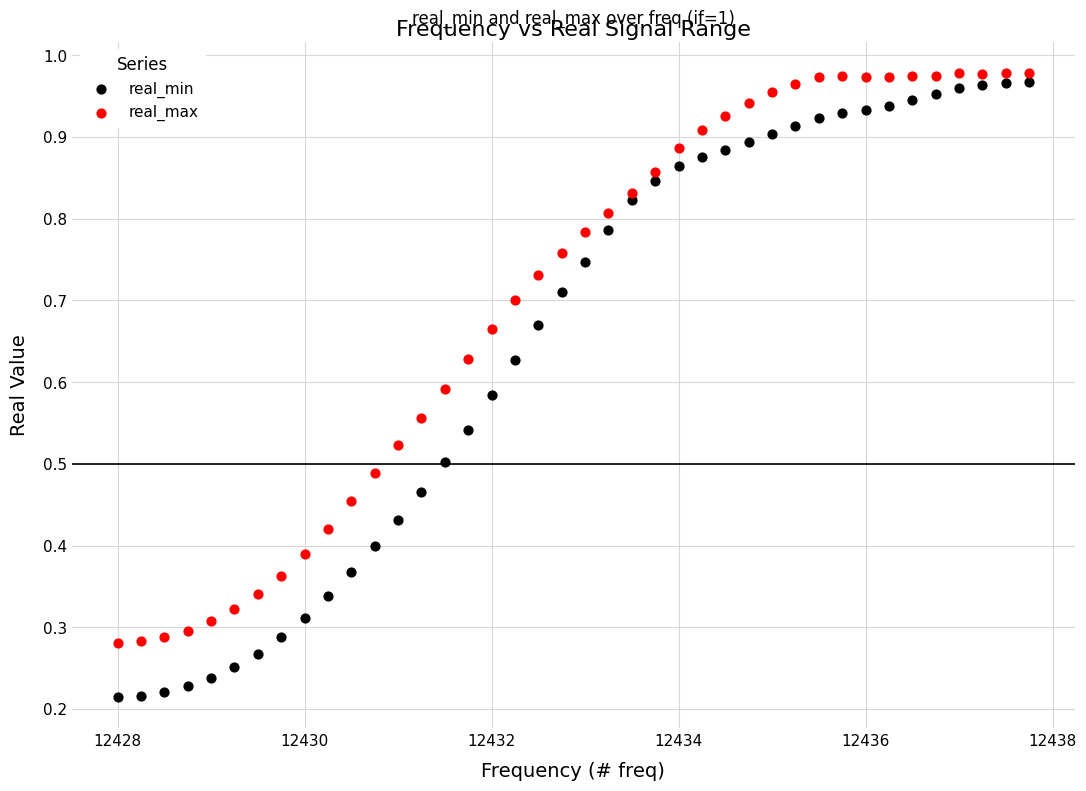

Which series has the largest Y range (max minus min)?

real_min